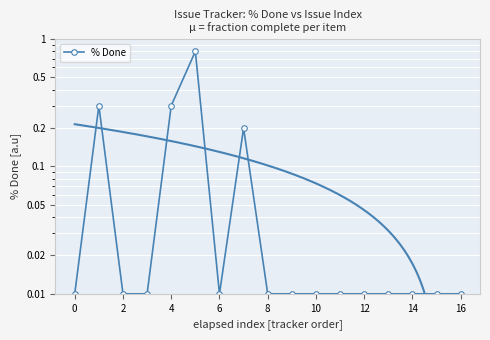

The chart shows a value of 0.0 at 14. True or false?

True